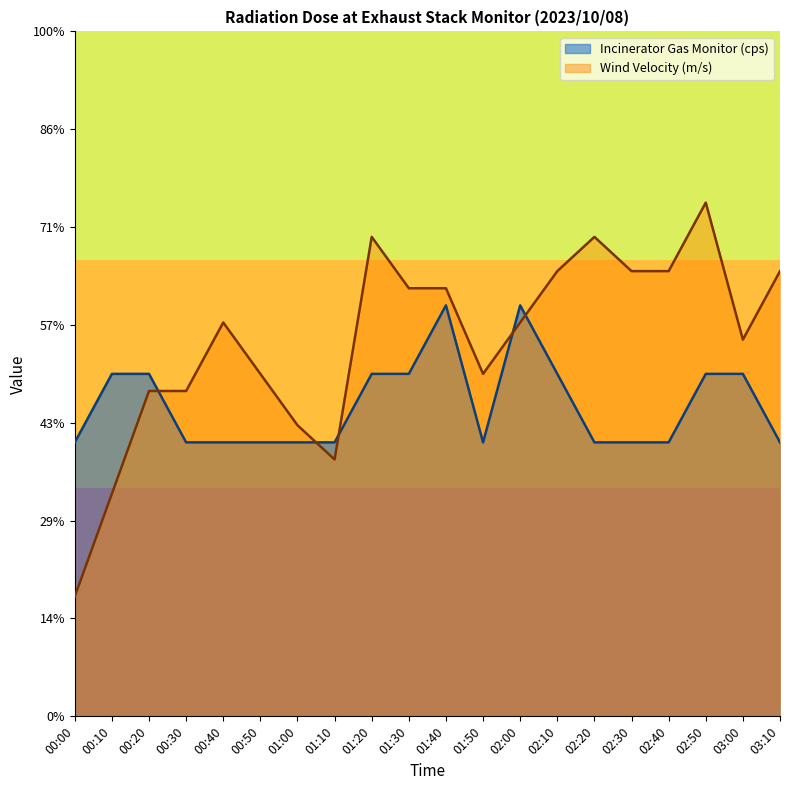

What is the average value of the Incinerator Gas Monitor (cps) series?

1.6